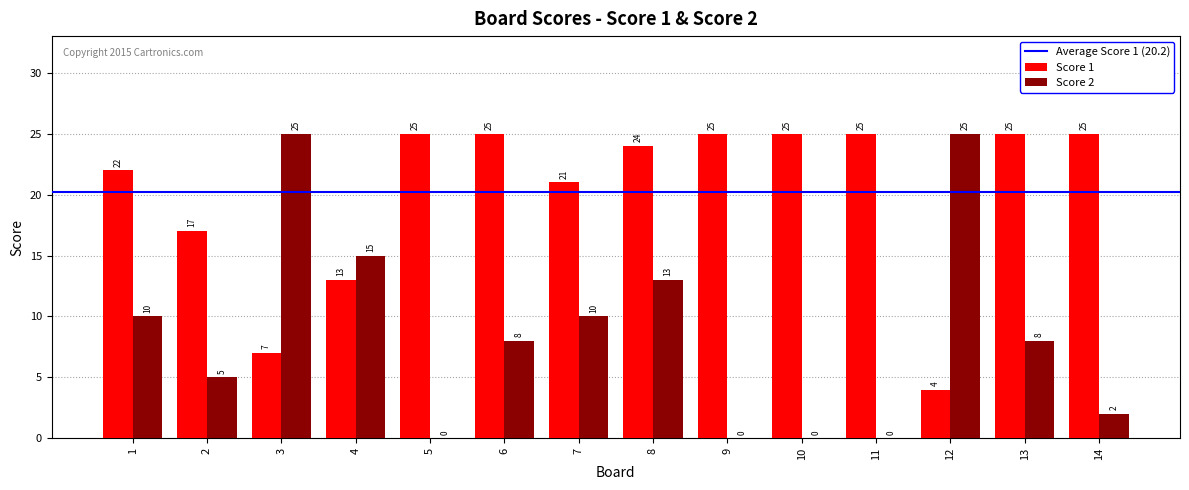

The value of Score 1 at 5 is 35. True or false?

False